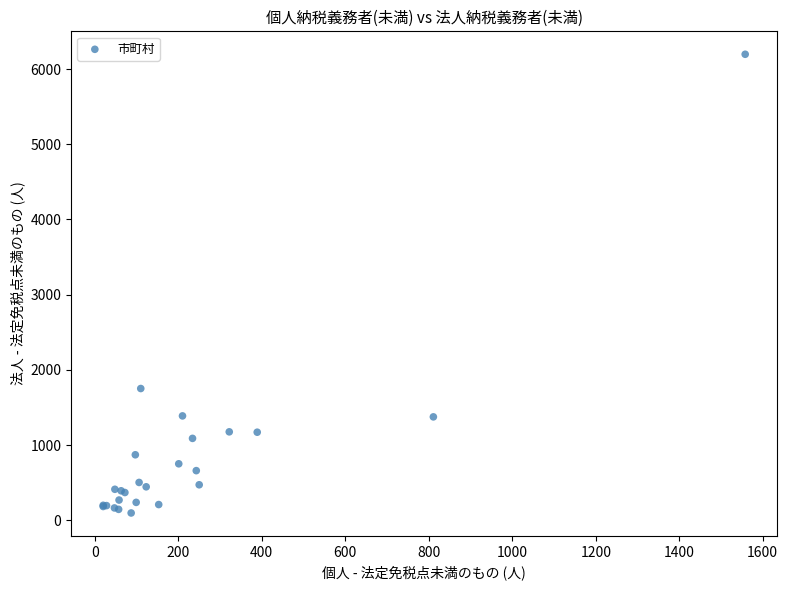

What Y value in the scatter plot is closest to 3147?

1752